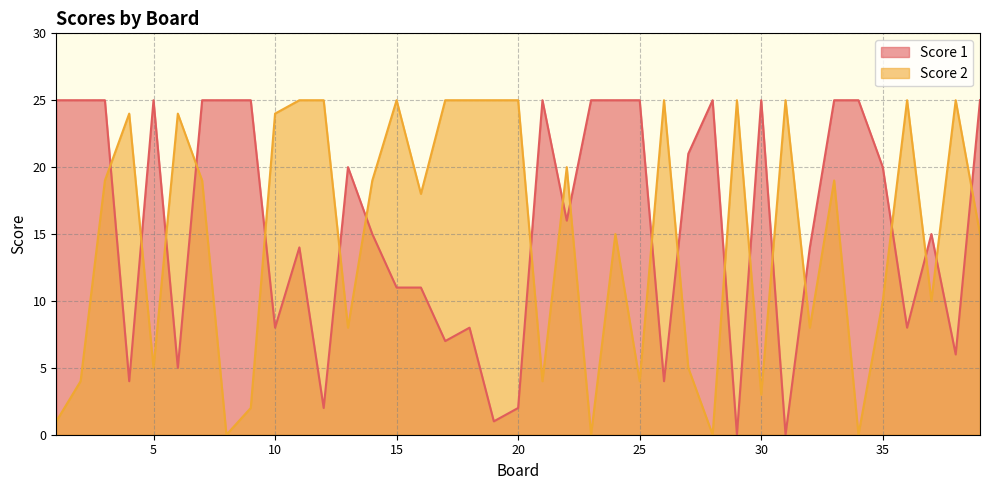

Rank the series by their maximum value, from lowest to highest.

Score 1, Score 2